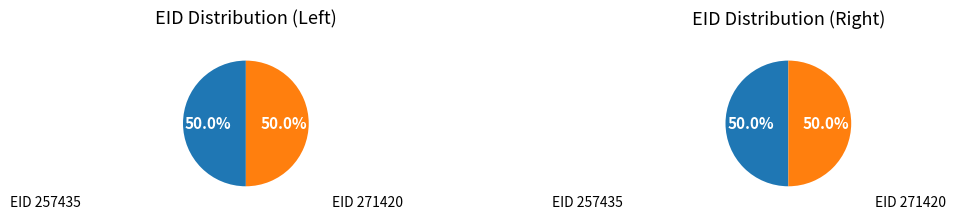

To the nearest percent, what portion does 271420 represent?

50%